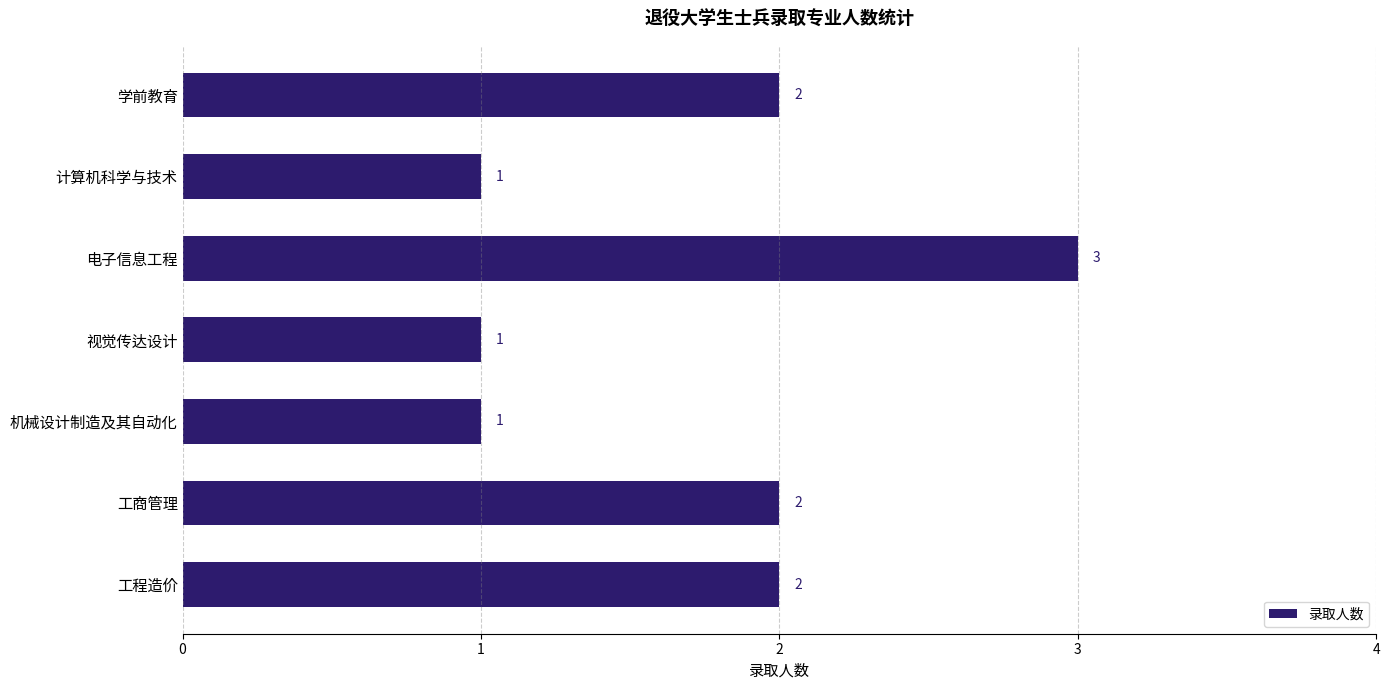

Between 计算机科学与技术 and 电子信息工程, which is larger?

电子信息工程